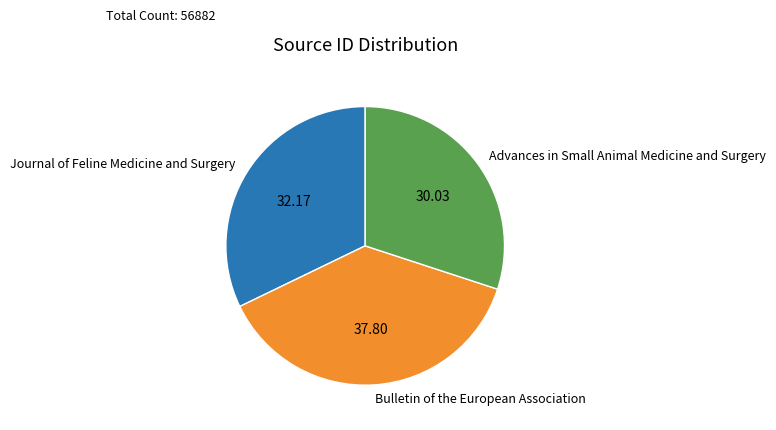

Which has a higher value, Advances in Small Animal Medicine and Surgery or Journal of Feline Medicine and Surgery?

Journal of Feline Medicine and Surgery